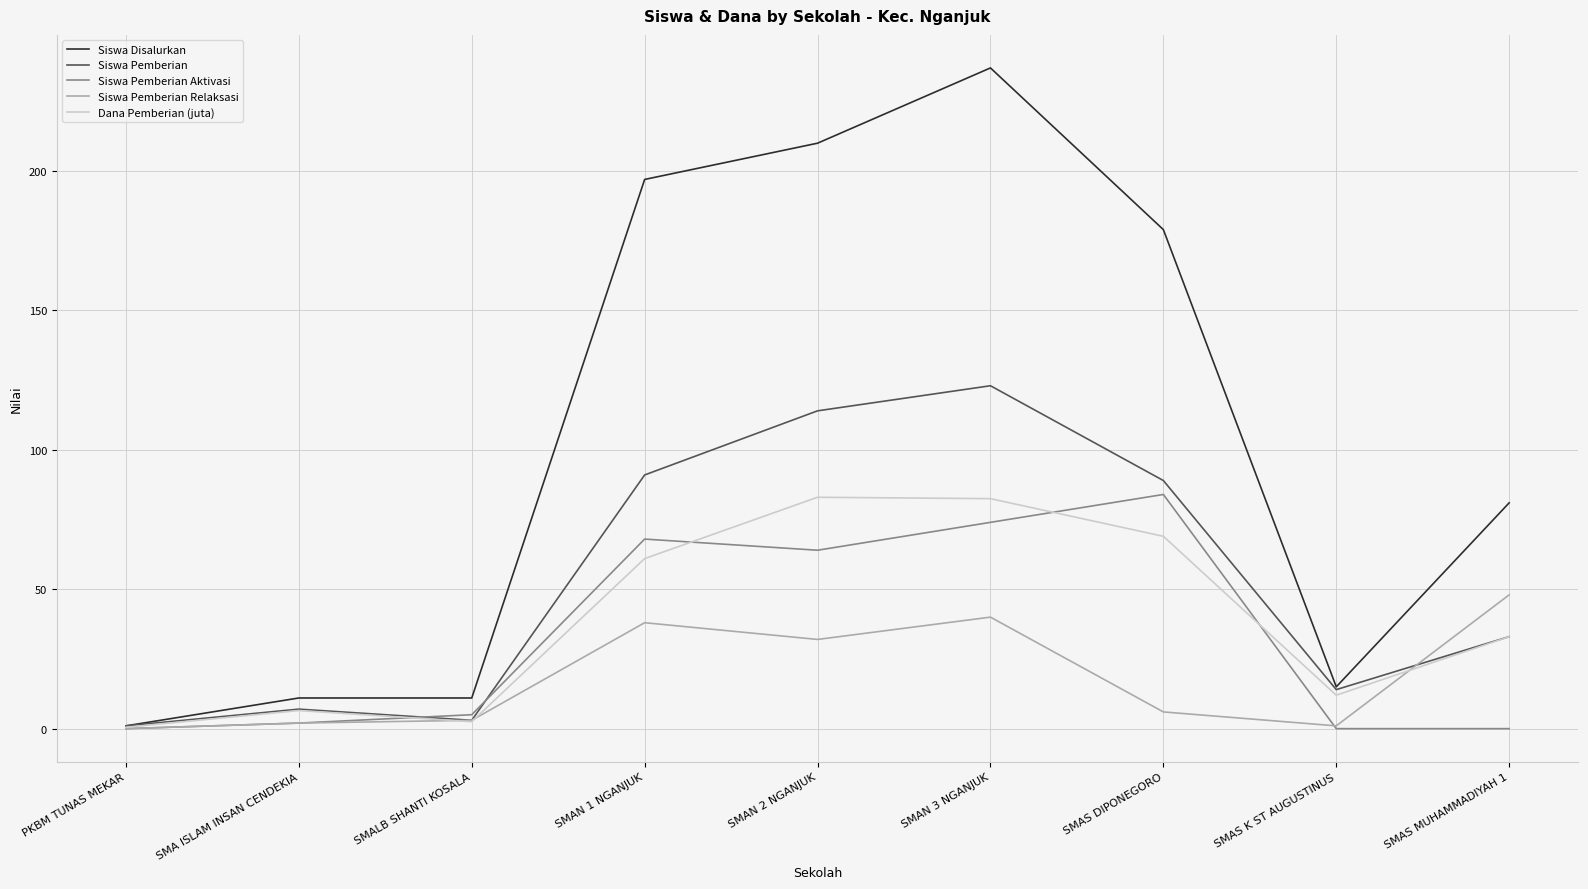

Between SMAN 3 NGANJUK and SMAS MUHAMMADIYAH 1, which series saw the biggest shift?

Siswa Disalurkan